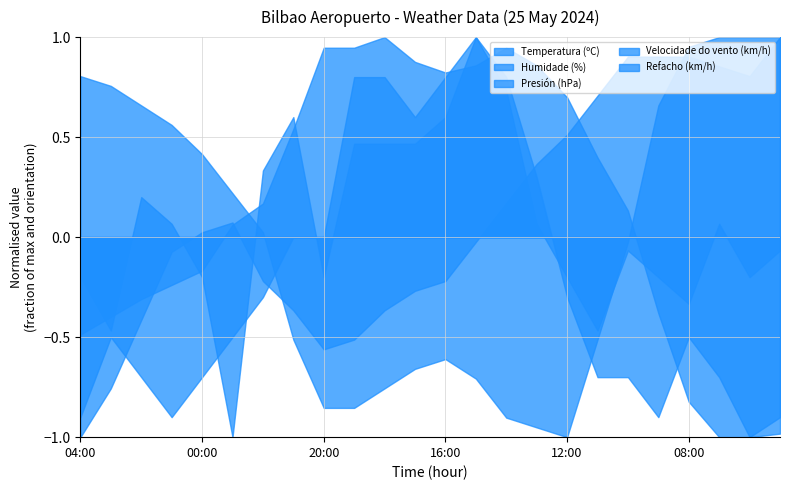

In Velocidade do vento (km/h), how many points are lower than both neighbors (excluding endpoints)?

6